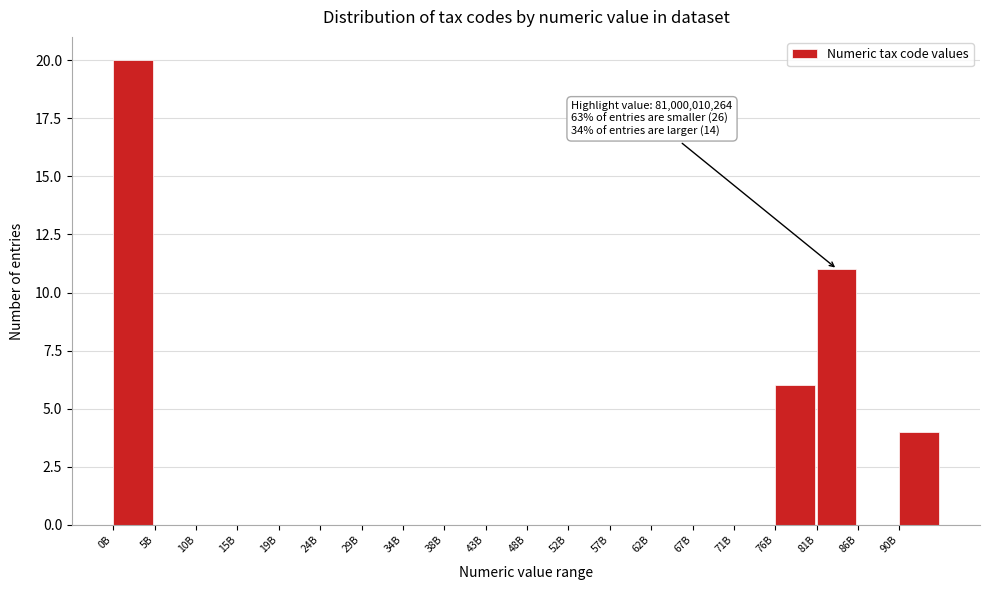

Reading left to right, what are all the values shown in this chart?

0B=20	5B=0	10B=0	15B=0	19B=0	24B=0	29B=0	34B=0	38B=0	43B=0	48B=0	52B=0	57B=0	62B=0	67B=0	71B=0	76B=6	81B=11	86B=0	90B=4